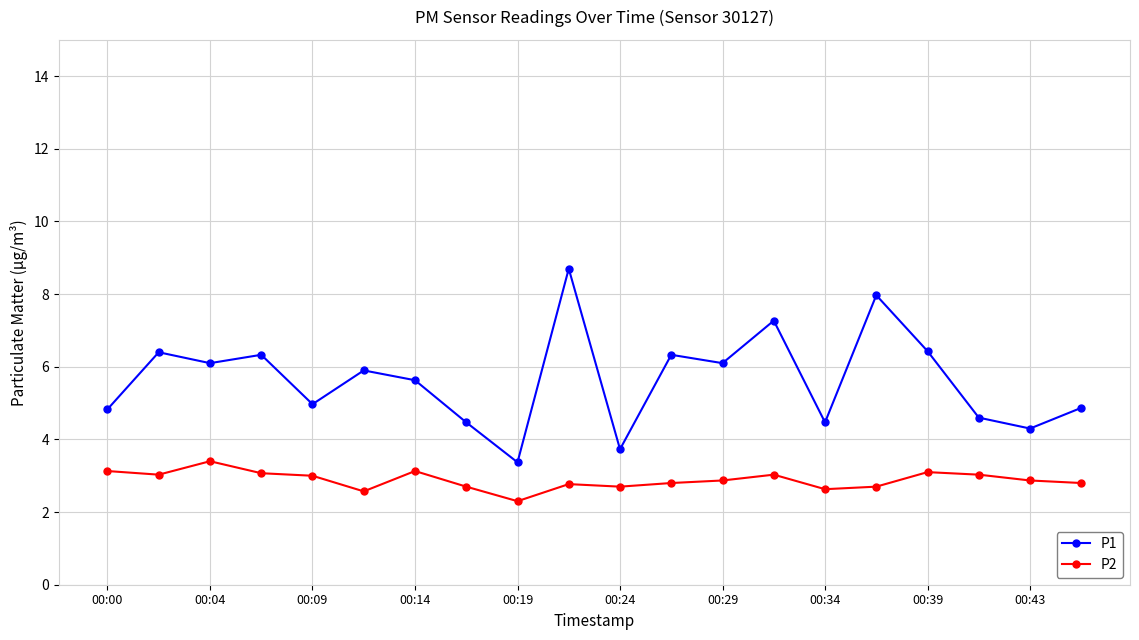

True or false: P2 has more than 2 interior local peaks.

True